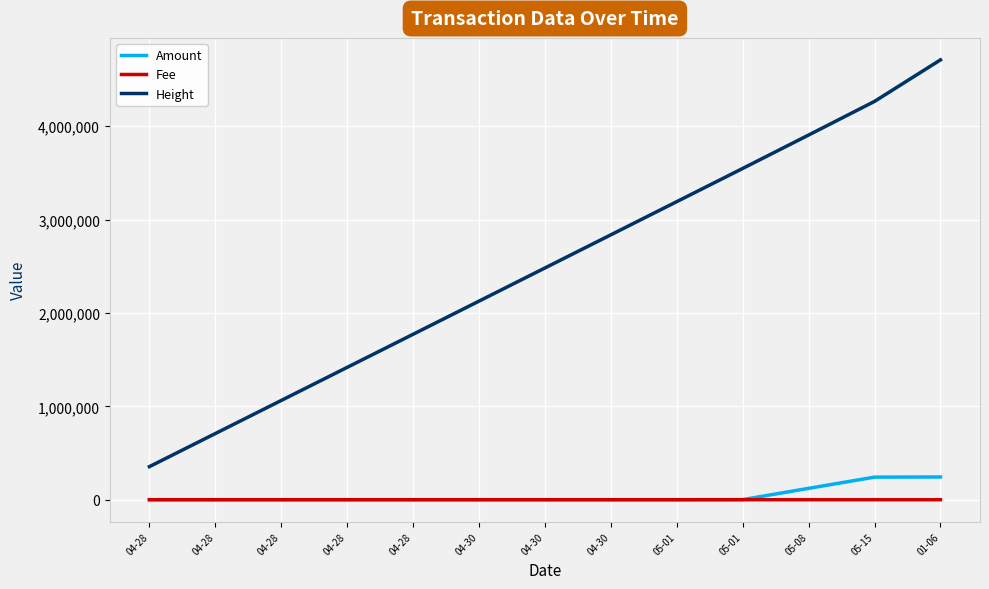

True or false: Amount and Height intersect in this chart.

False